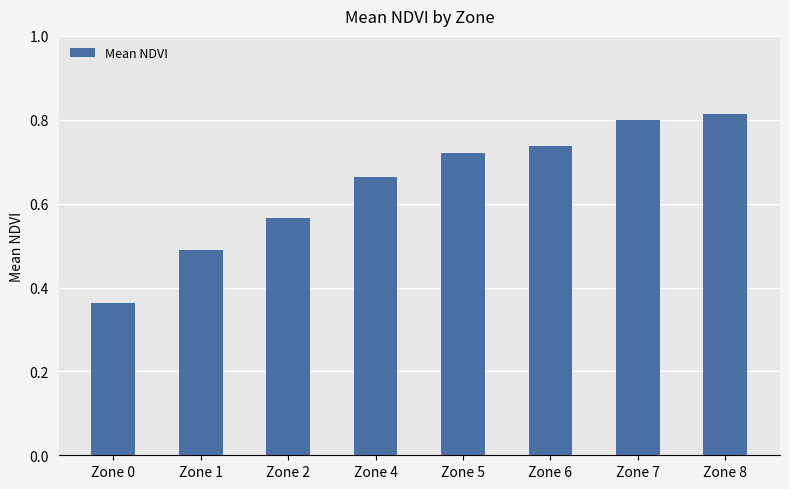

How many bars are there in total?

8